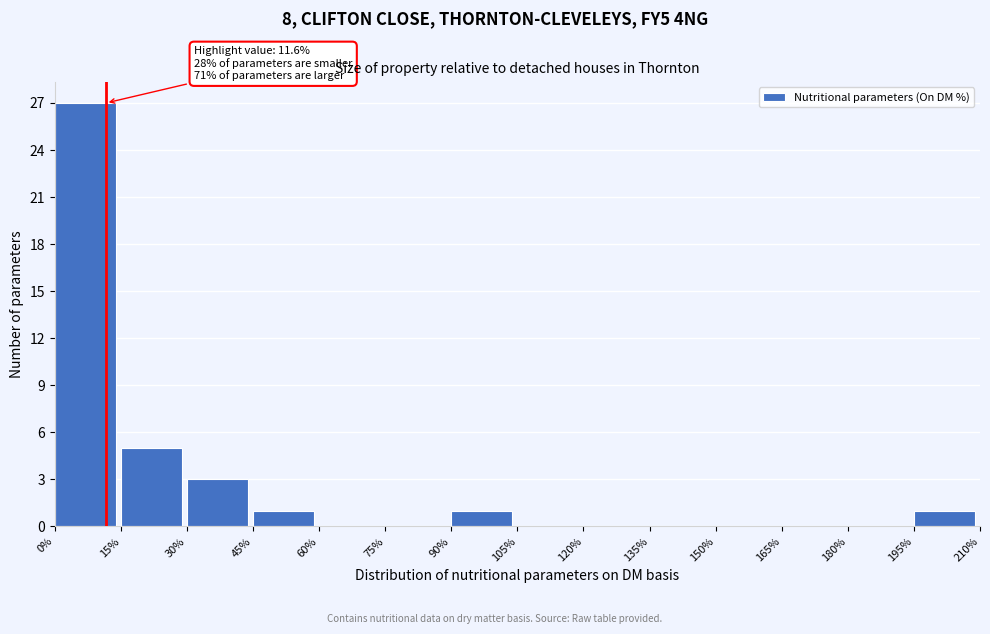

Over which range of the x-axis is the bar tallest?

0% to 15%